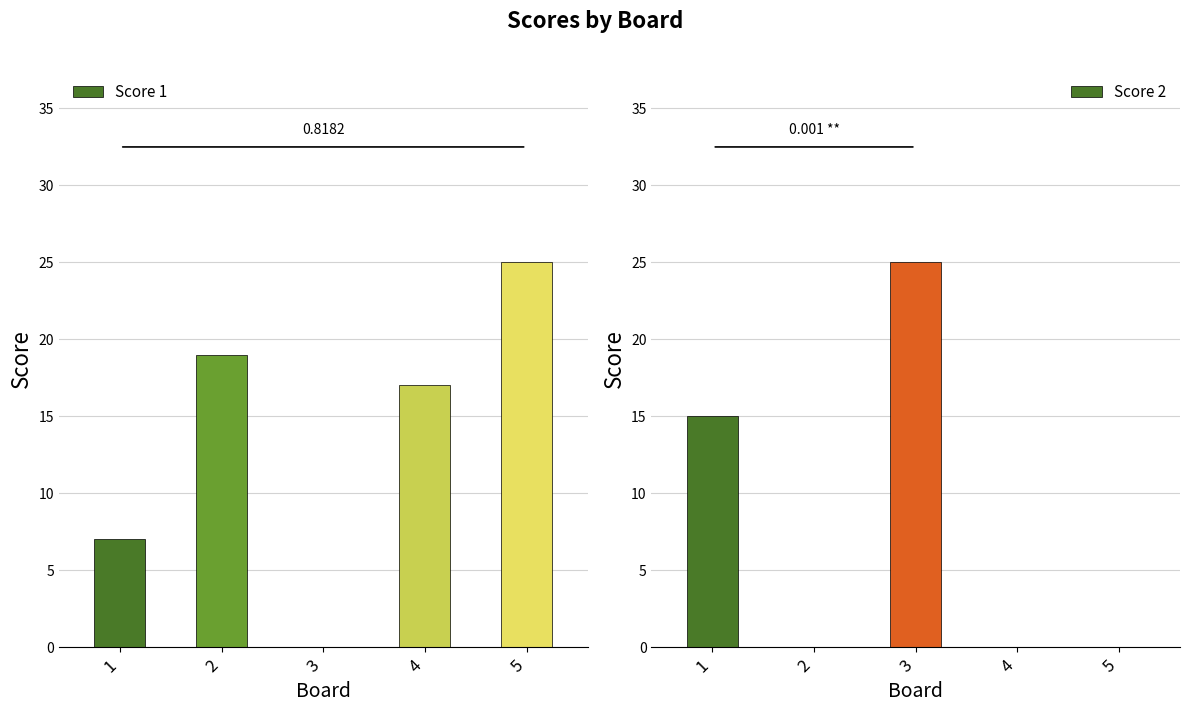

At how many categories does at least one series exceed 14?

5